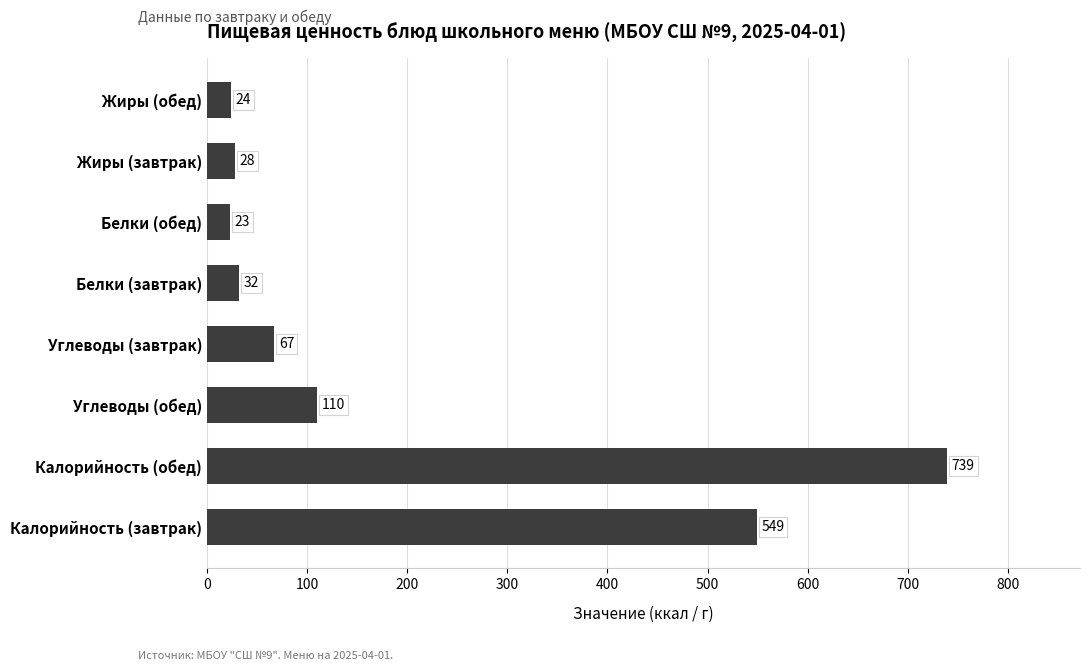

What is the greatest value displayed?

739